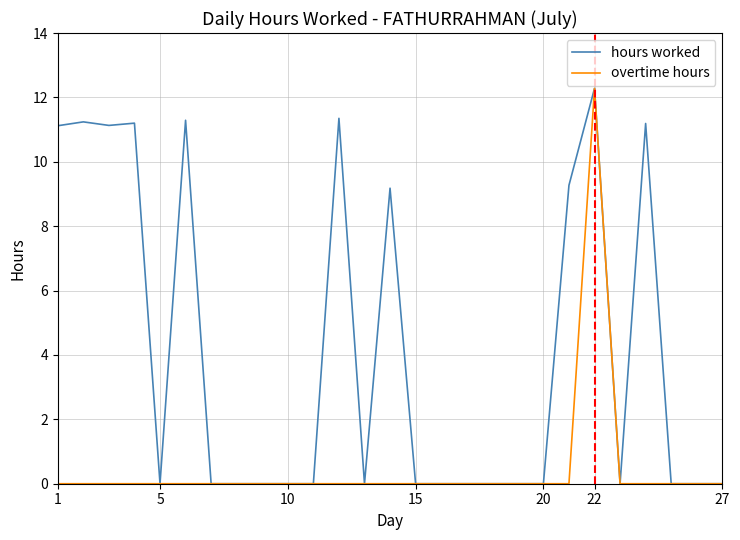

Which series has the largest total across all categories?

hours worked